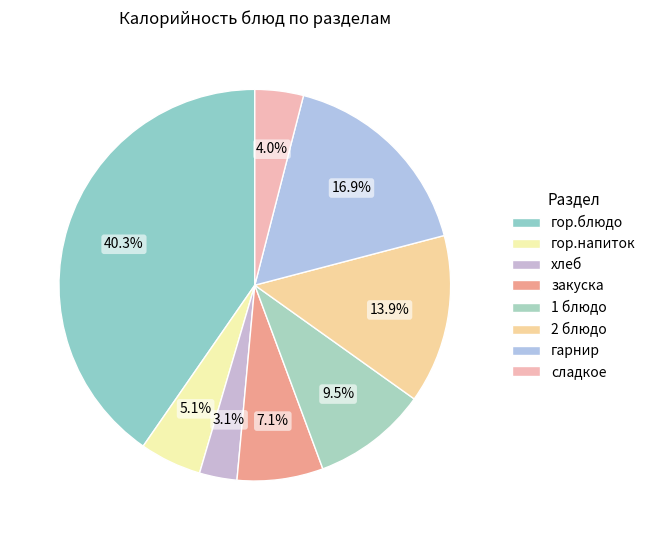

What is the total percentage of гор.блюдо and гор.напиток?

45.4%